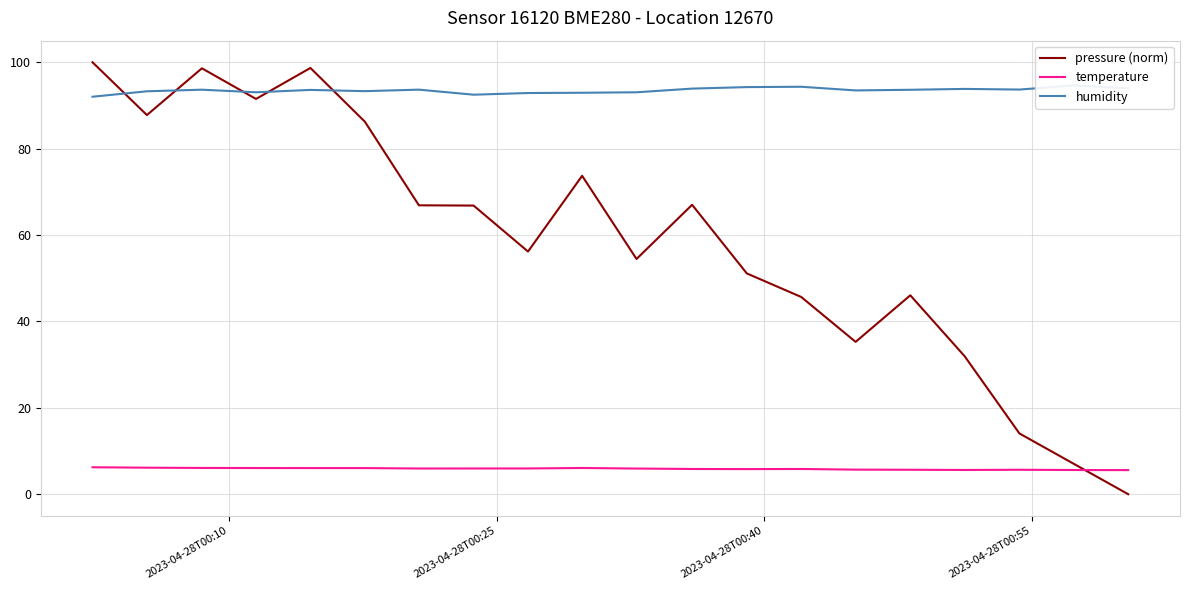

True or false: pressure (norm) and temperature intersect in this chart.

True